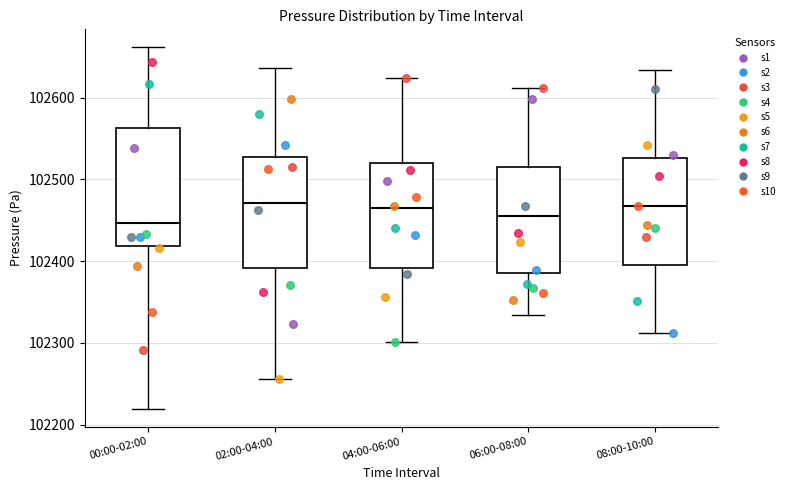

Reading left to right, read every box against the y-axis: the position of its median line, the range the box covers, and the ends of its whiskers. The values are not printed on the chart, so give them approximately, as read against the axis.

00:00-02:00: median 102450, box 102420 to 102560, whiskers 102220 to 102660
02:00-04:00: median 102470, box 102390 to 102530, whiskers 102260 to 102640
04:00-06:00: median 102470, box 102390 to 102520, whiskers 102300 to 102620
06:00-08:00: median 102450, box 102390 to 102520, whiskers 102330 to 102610
08:00-10:00: median 102470, box 102400 to 102530, whiskers 102310 to 102630